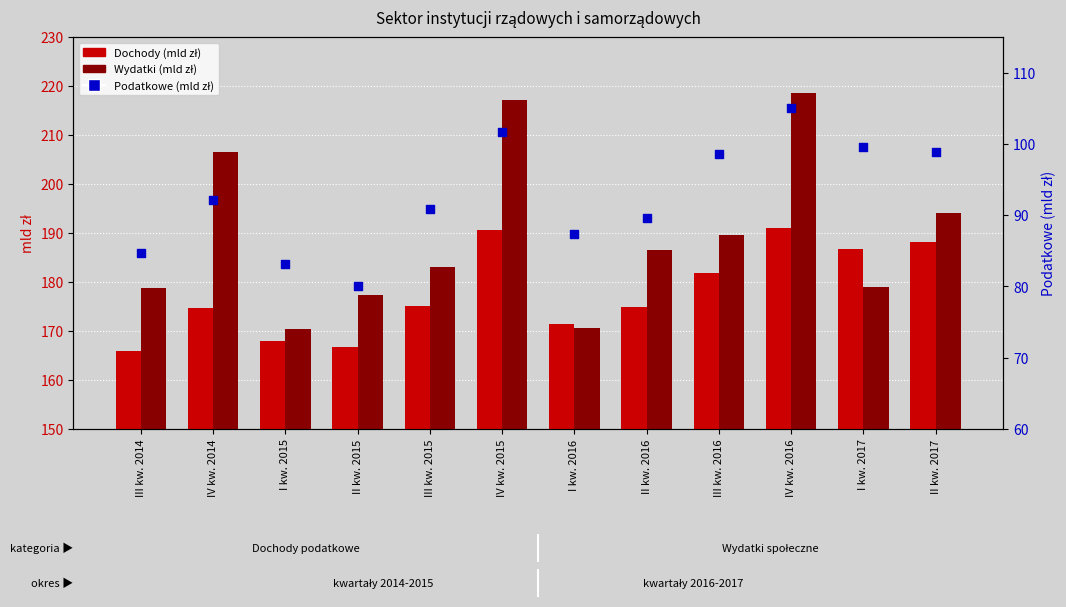

Is the value of Podatkowe (mld zł) at III kw. 2014 greater than the value of Wydatki (mld zł) at II kw. 2015?

No